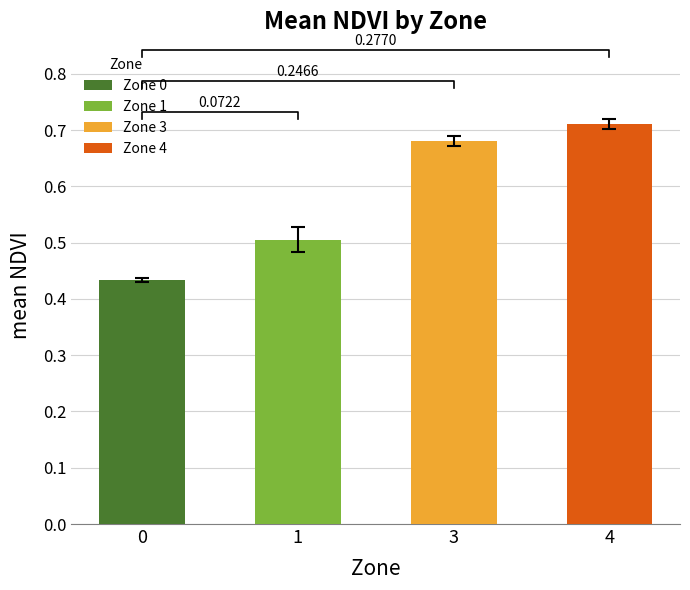

What is the lowest value of the mean_NDVI series?

0.4